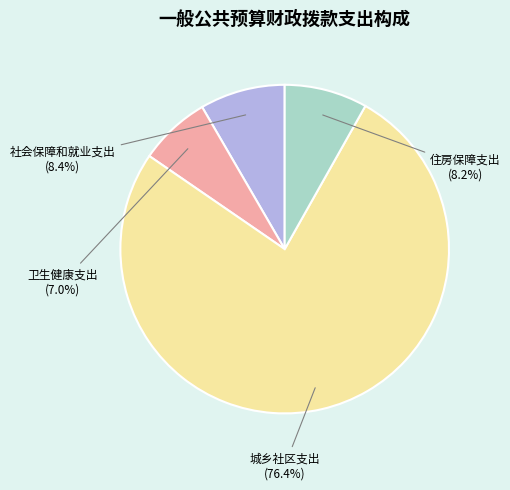

Does any single category account for the majority?

Yes